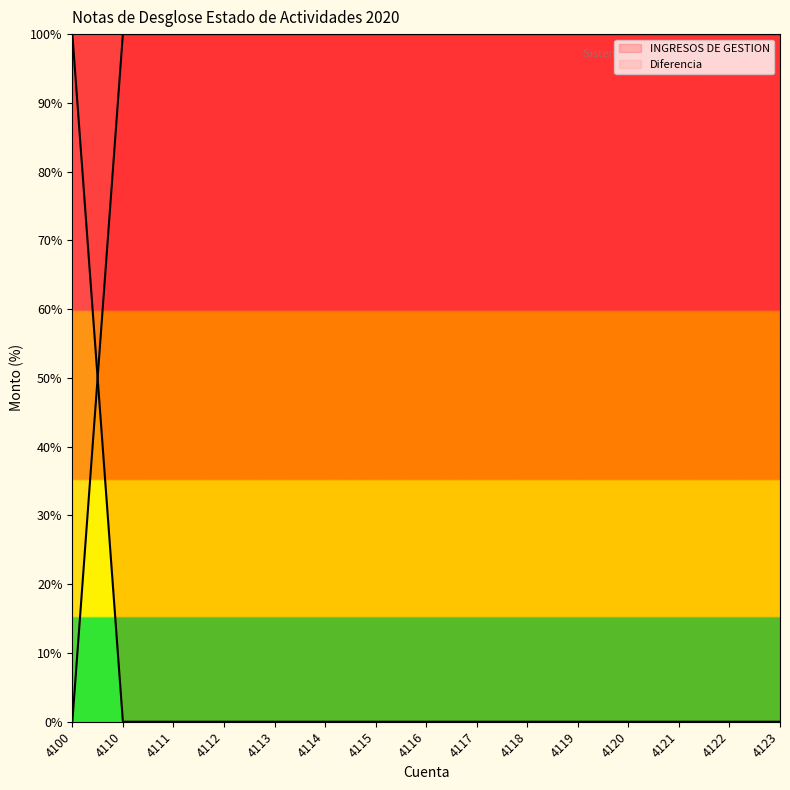

Which series has the largest Y range (max minus min)?

INGRESOS DE GESTION